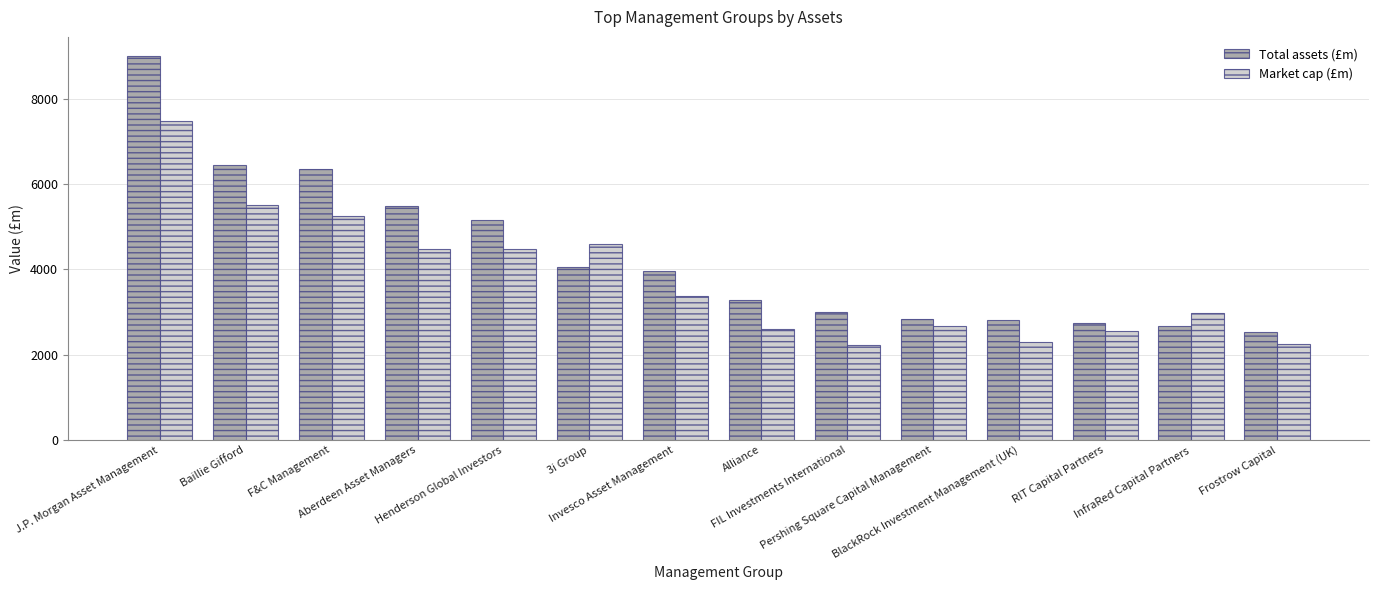

What is the greatest value displayed?

8999.4